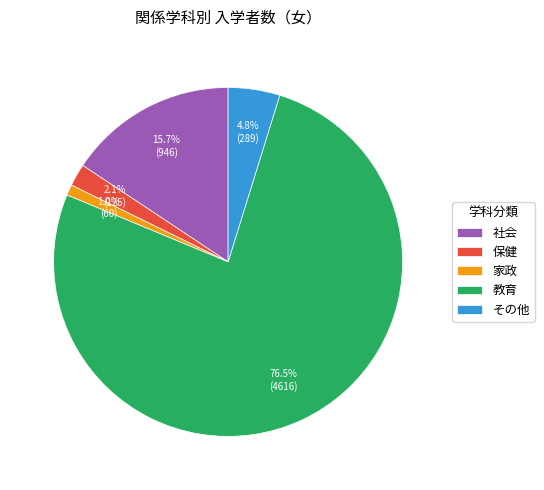

Which has a higher value, 家政 or 保健?

保健